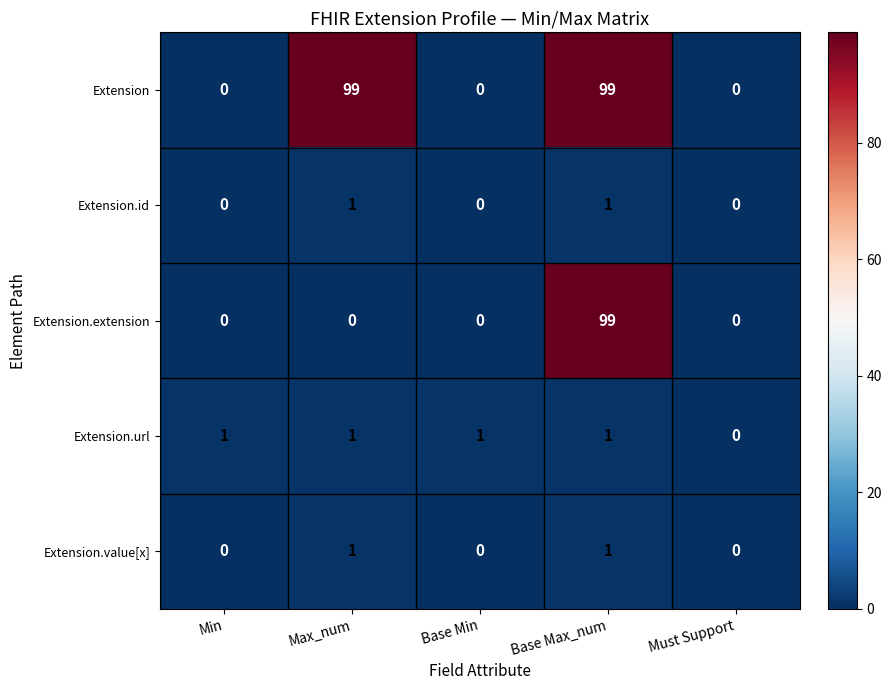

What is the maximum value shown in the chart?

99